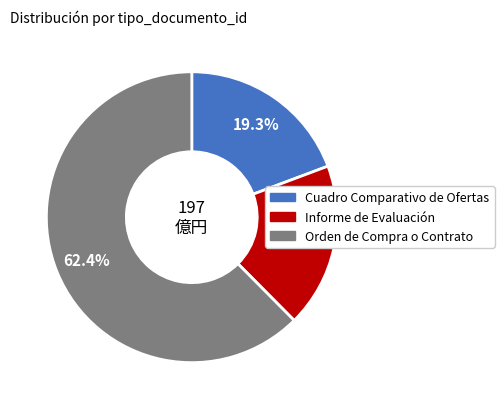

Does Orden de Compra o Contrato represent more than half of the total?

Yes